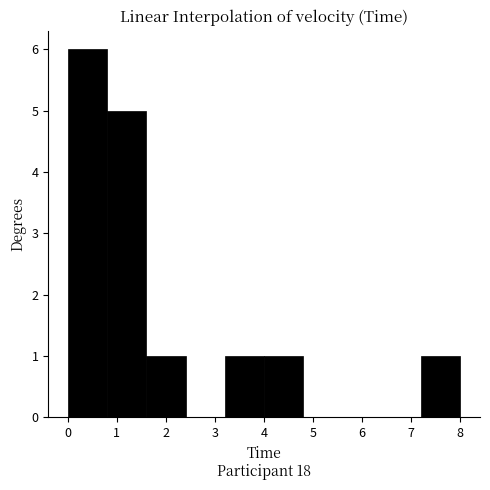

Reading left to right, transcribe this chart: for each bar, give the range it covers on the x-axis and its height. The values are not printed on the chart, so give them approximately, as read against the axis.

0.0 to 0.8: 6
0.8 to 1.6: 5
1.6 to 2.4: 1
2.4 to 3.2: 0
3.2 to 4.0: 1
4.0 to 4.8: 1
4.8 to 5.6: 0
5.6 to 6.4: 0
6.4 to 7.2: 0
7.2 to 8.0: 1